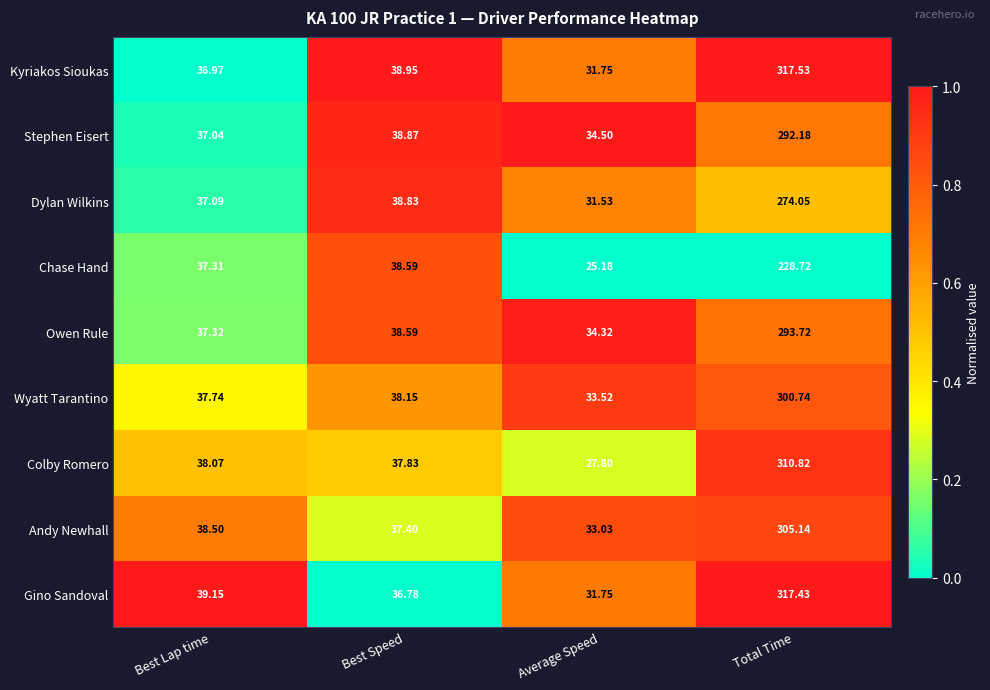

Which series has the largest total across all categories?

Kyriakos Sioukas